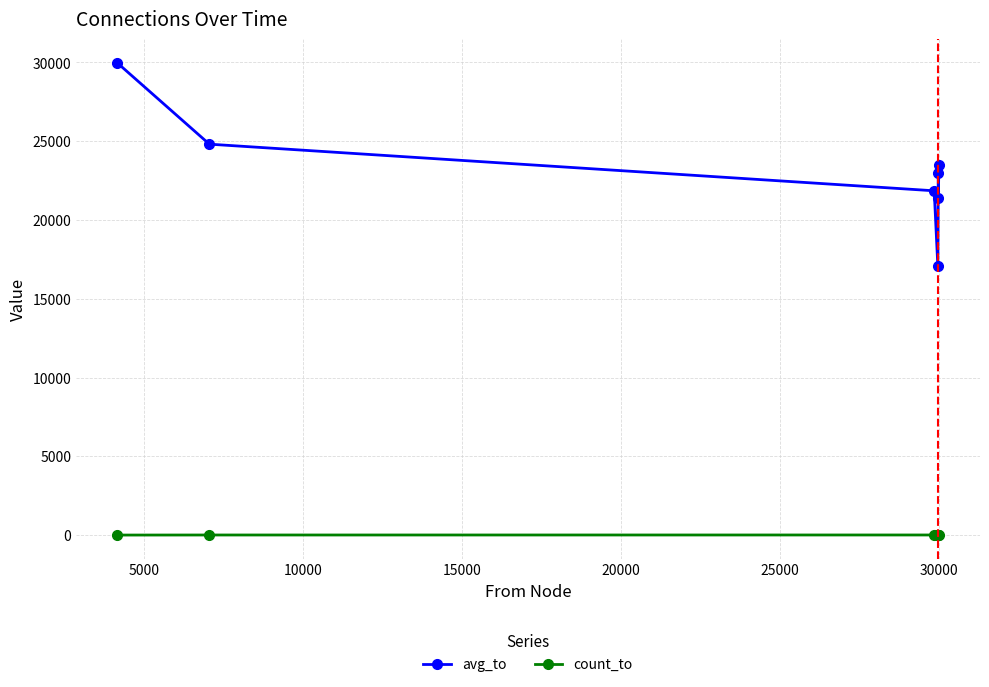

List the series in order of their peak value, lowest first.

count_to, avg_to